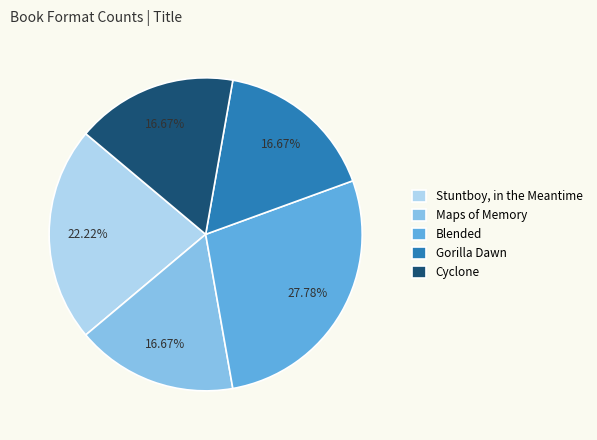

What is the total percentage of Gorilla Dawn and Blended?

44.4%